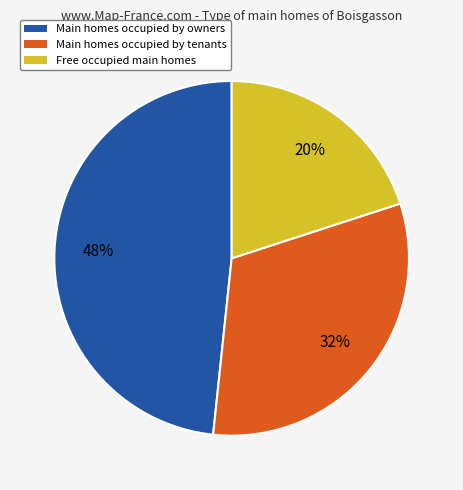

To the nearest percent, what is the difference between the largest and smallest slice percentages?

28%